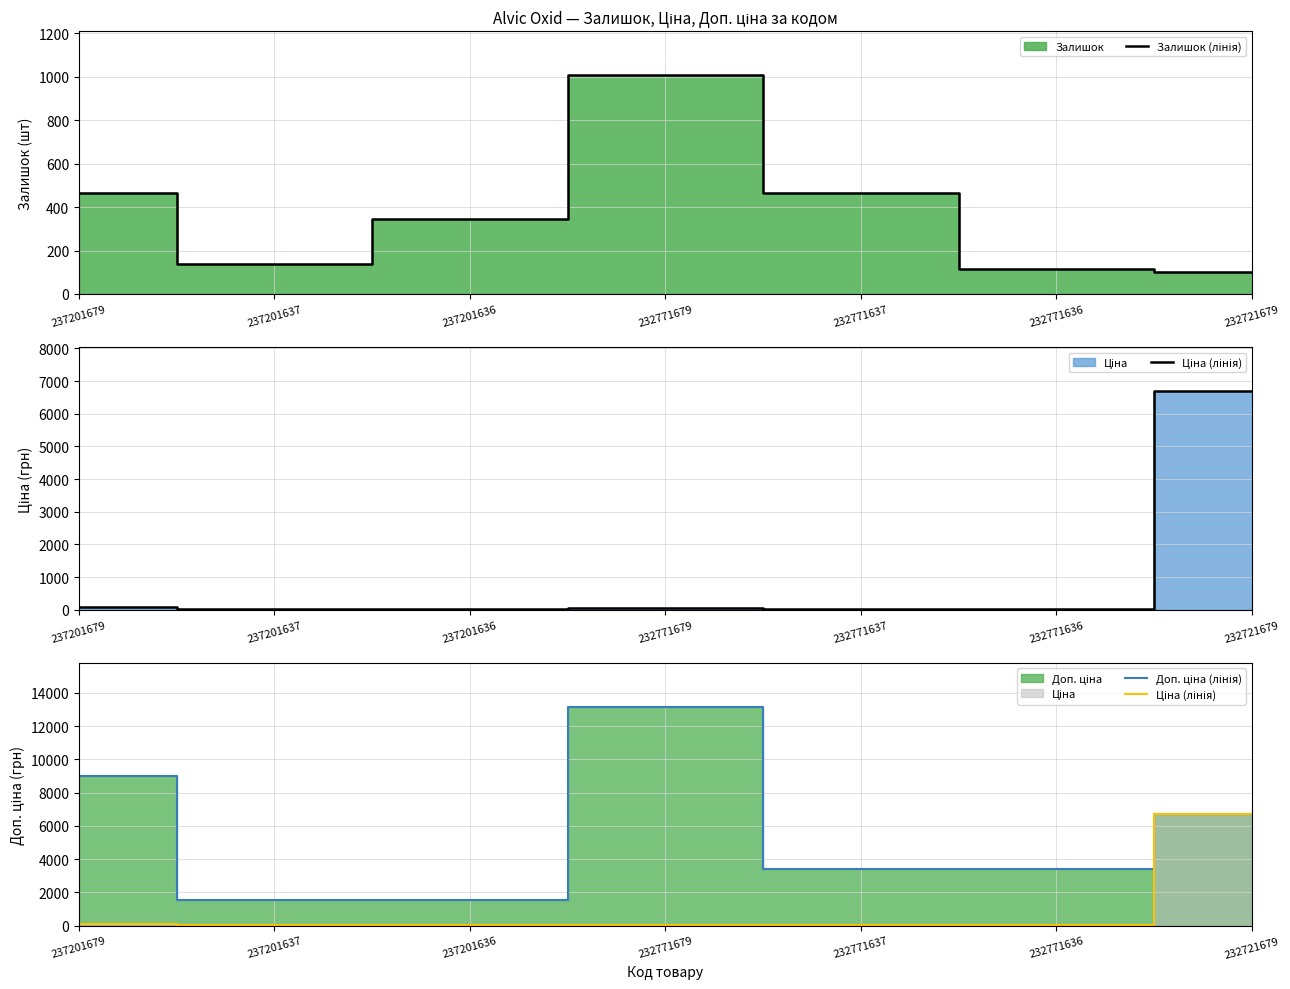

What is the value of the Ціна (лінія) point at the 6th from the left?

15.2